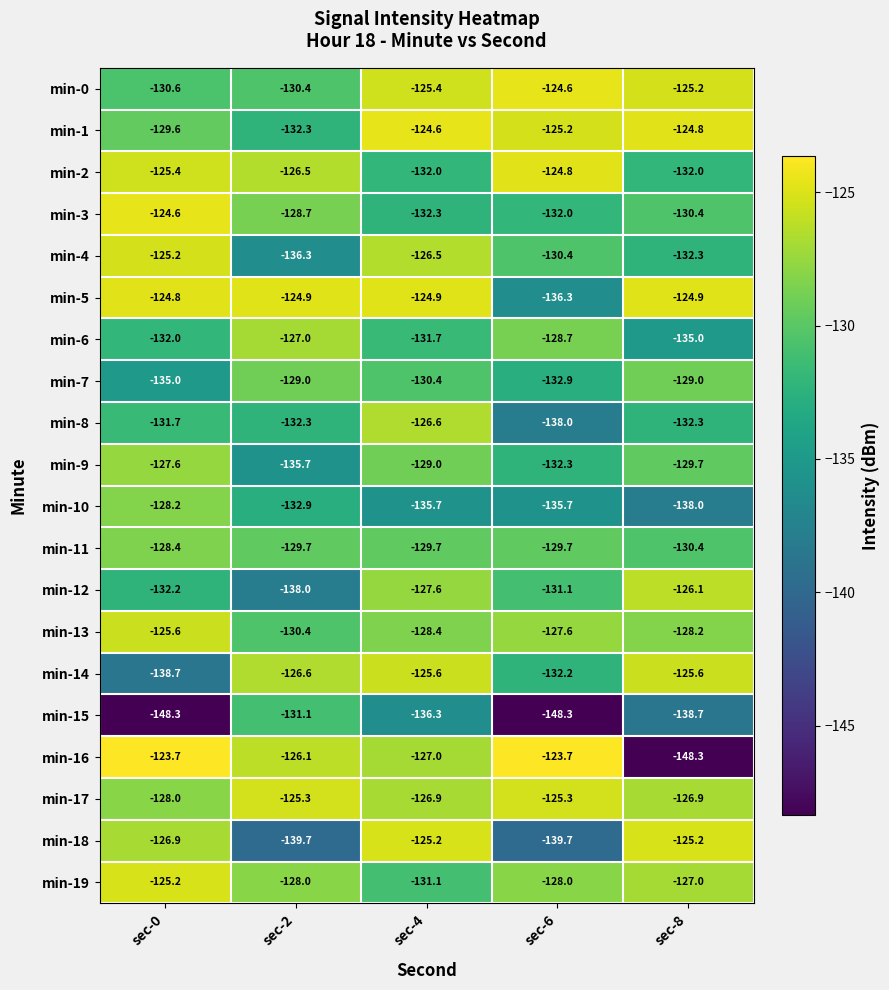

How many data points in min-18 are less than -126?

3